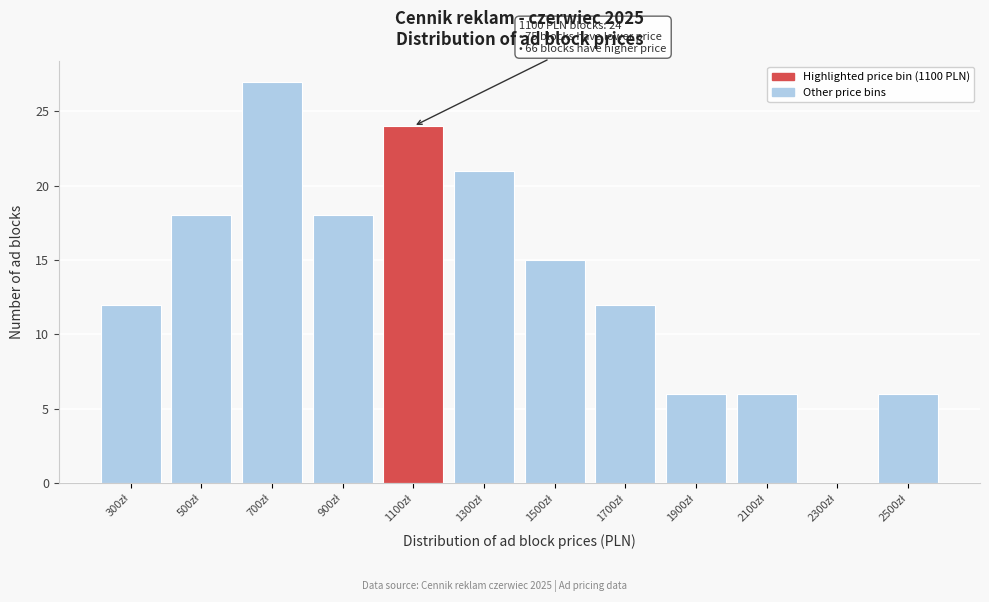

What is the sum of all values?

165